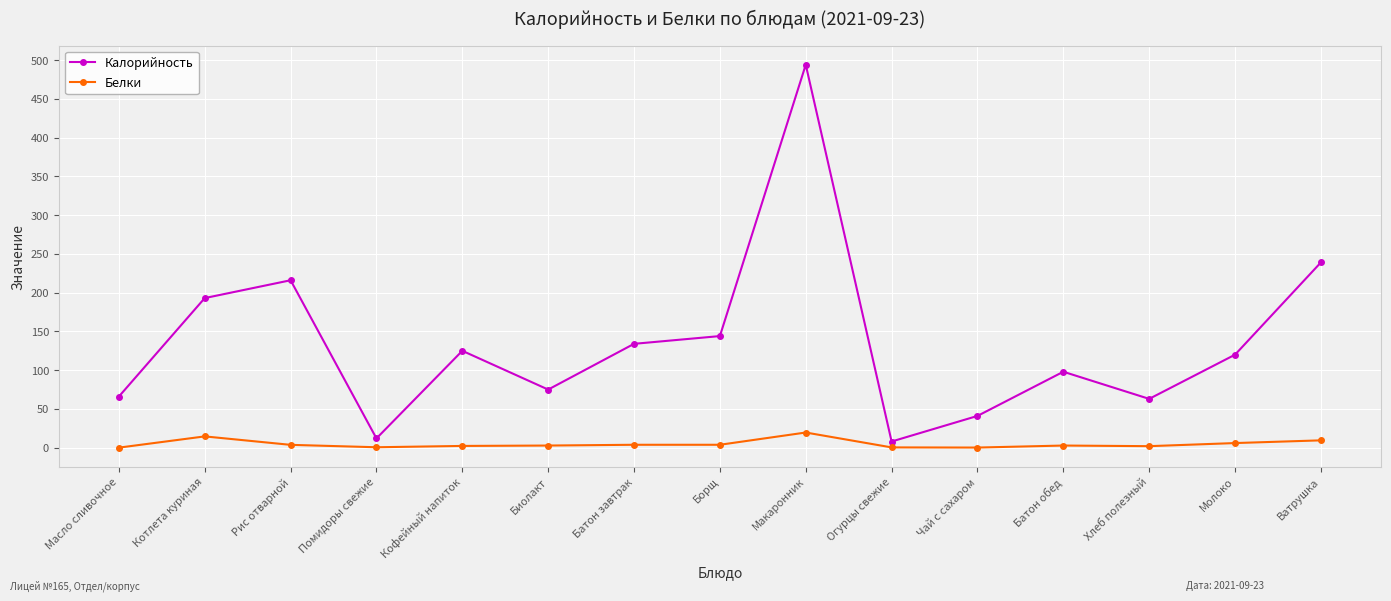

What is the sum of all Калорийность values?

2028.0